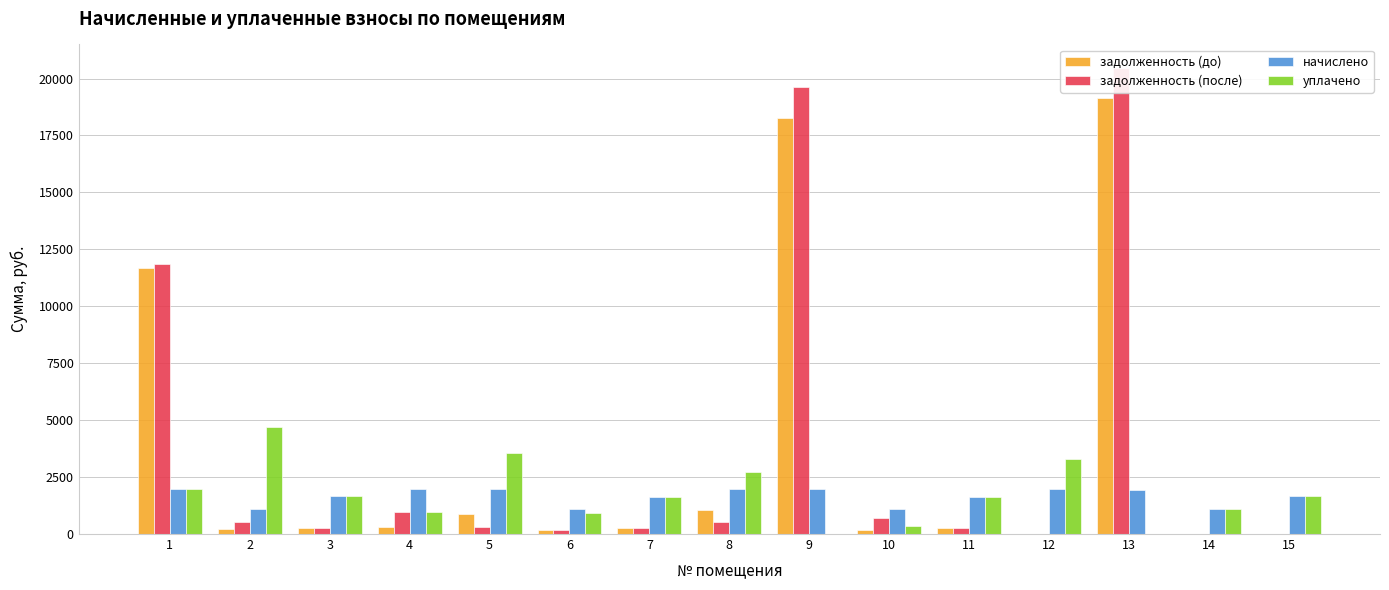

Reading left to right, list all the values displayed in this chart.

задолженность (до): 11660.3	208.5	280.4	325.9	858.4	182.8	271.8	1048.2	18261.3	180.5	269.8	0.0	19130.0	0.0	0.0
задолженность (после): 11855.6	544.4	280.4	978.9	325.9	182.8	271.8	535.6	19609.8	723.6	269.8	0.0	20474.5	0.0	0.0
начислено: 1965.2	1087.6	1682.2	1955.7	1955.7	1097.1	1631.3	1965.2	1971.6	1081.2	1618.6	1965.2	1949.3	1093.9	1691.8
уплачено: 1980.0	4718.0	1682.2	977.9	3579.2	914.2	1631.5	2720.2	0.0	360.4	1618.6	3288.6	0.0	1093.9	1691.8